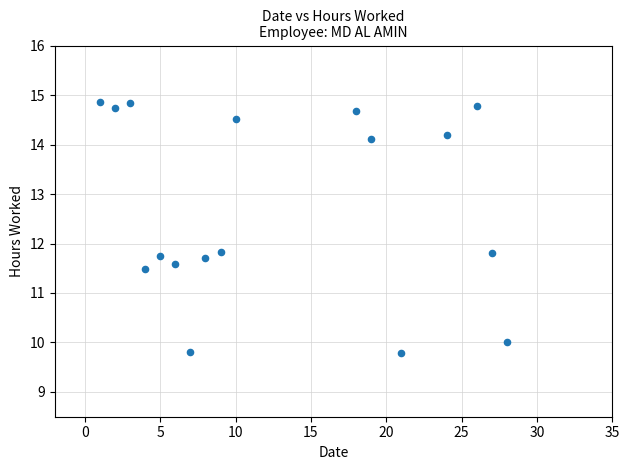

What is the range of Y values (max minus min)?

5.1